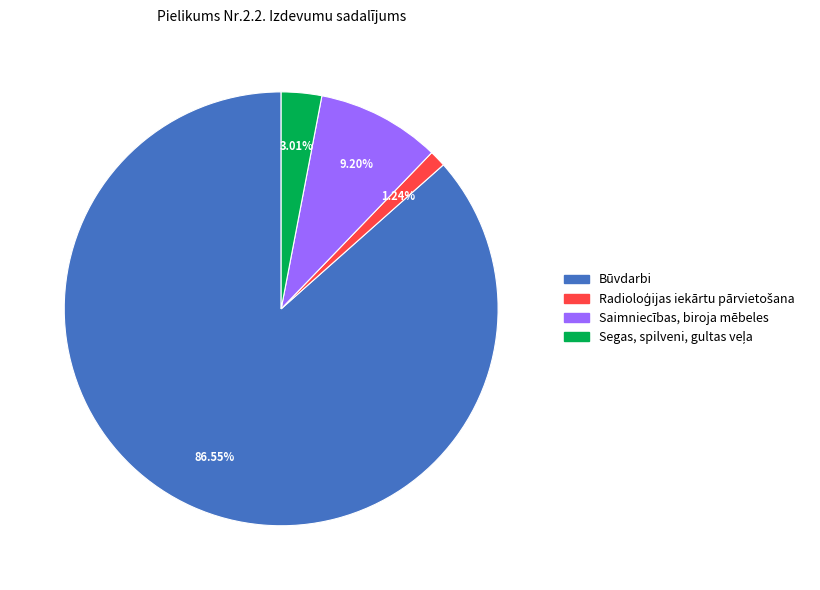

Between Saimniecības, biroja mēbeles and Būvdarbi, which is larger?

Būvdarbi